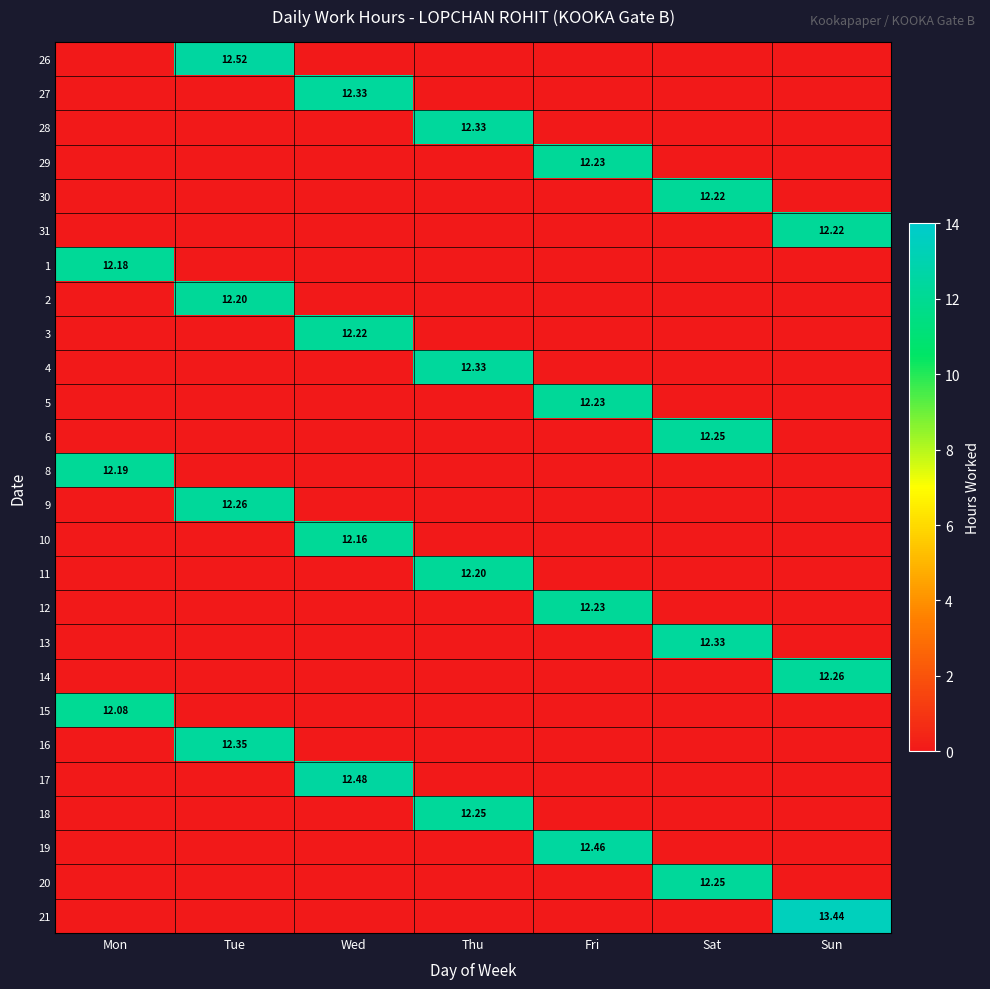

Rank the series at Sun from highest to lowest value.

21, 14, 31, 26, 27, 28, 29, 30, 1, 2, 3, 4, 5, 6, 8, 9, 10, 11, 12, 13, 15, 16, 17, 18, 19, 20